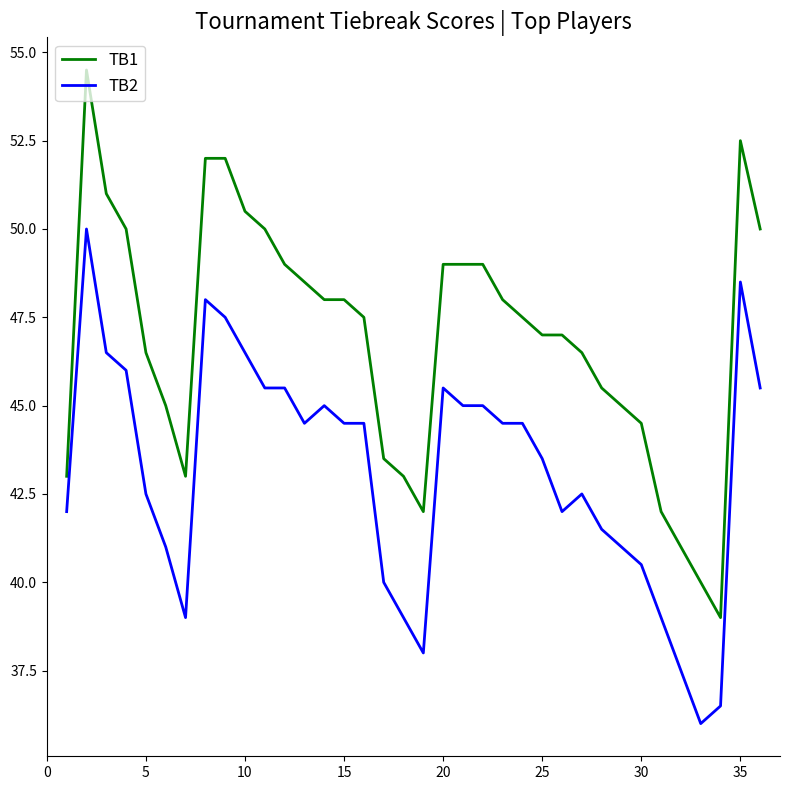

List the series in order of their overall mean, lowest first.

TB2, TB1